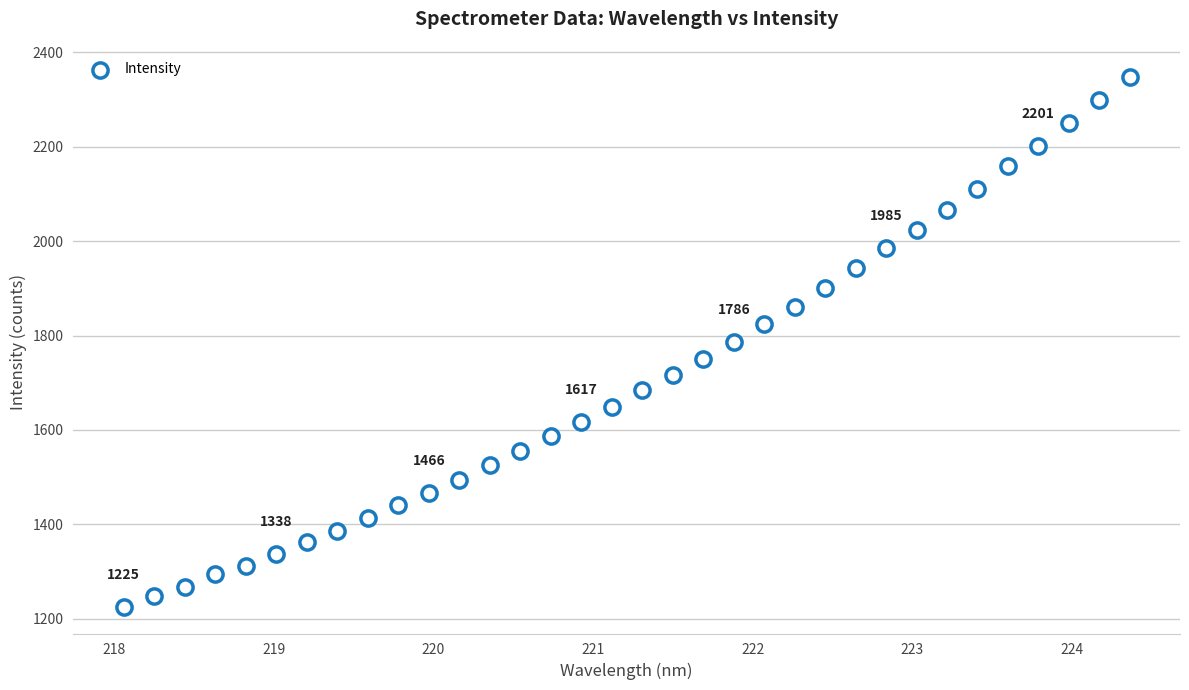

What is the range of Y values (max minus min)?

1123.9